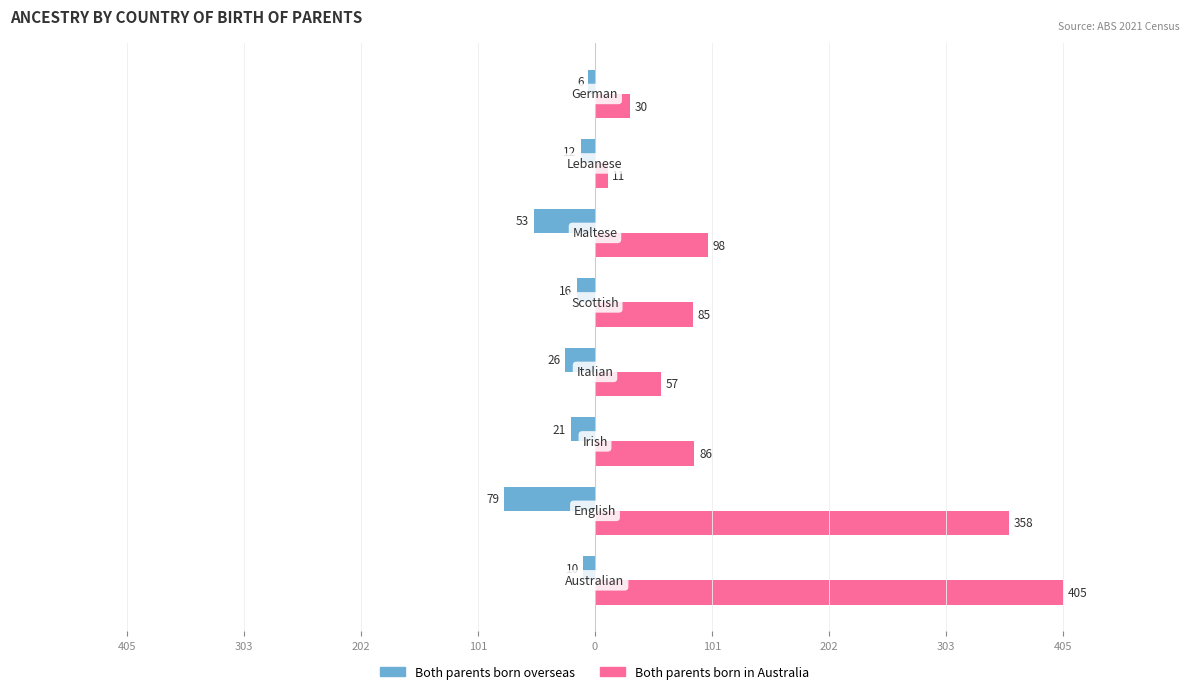

What are all the series names shown in the legend?

Both parents born overseas, Both parents born in Australia